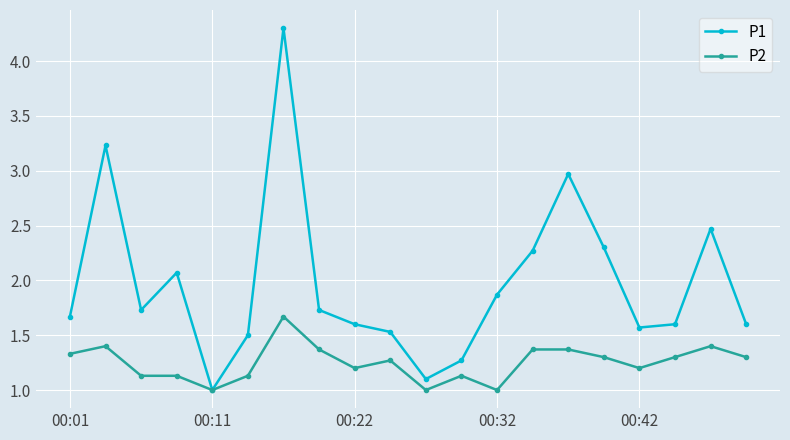

True or false: P1 has more than 0 points higher than both neighbors.

True